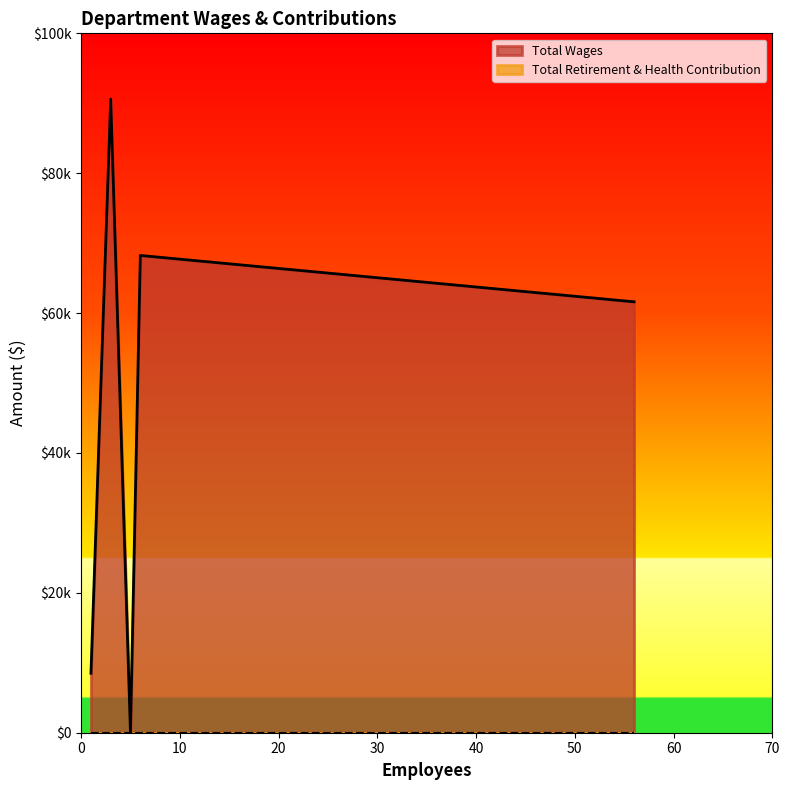

Which series has the largest total across all categories?

Total Wages